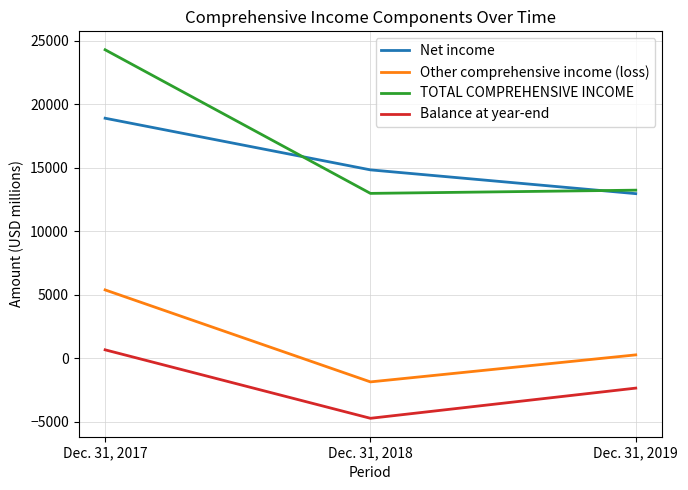

Which series has the largest range (max minus min)?

TOTAL COMPREHENSIVE INCOME